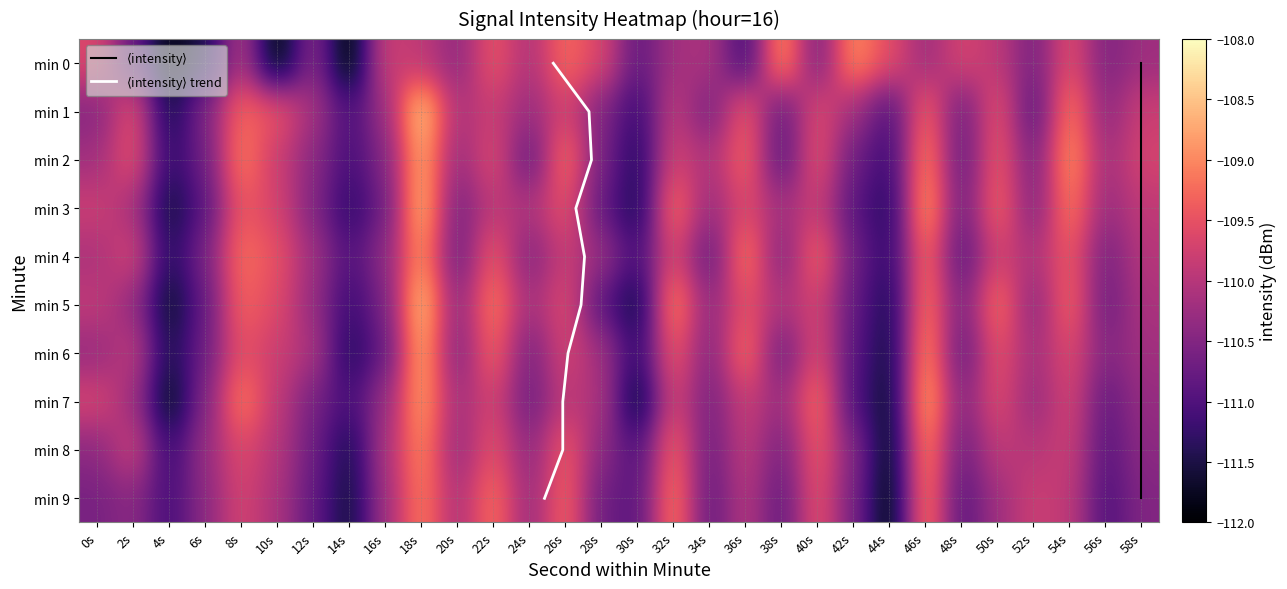

How many values in the 1 series exceed -110?

13